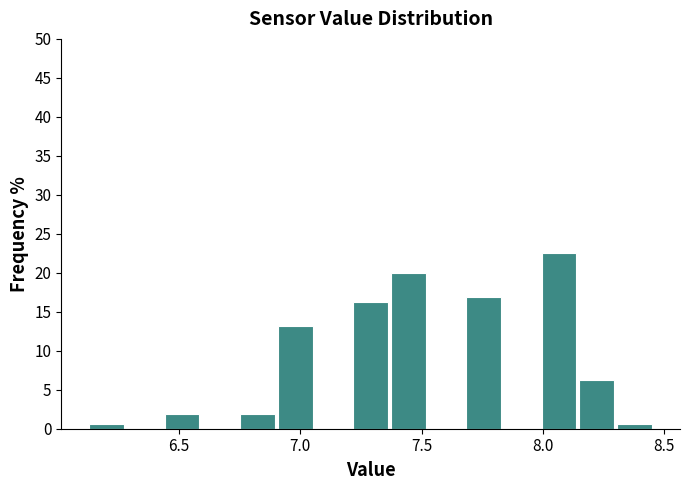

Around what value on the x-axis is the tallest bar? Give the approximate position of its centre, as read against the axis.

8.05